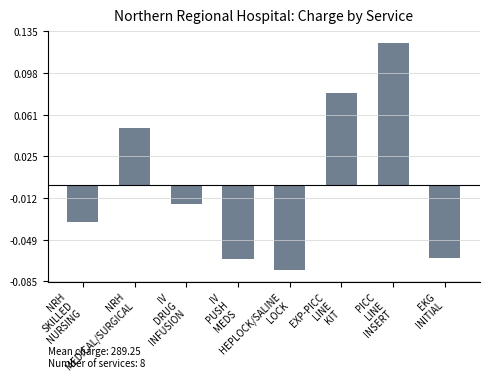

How many bars are there in total?

8